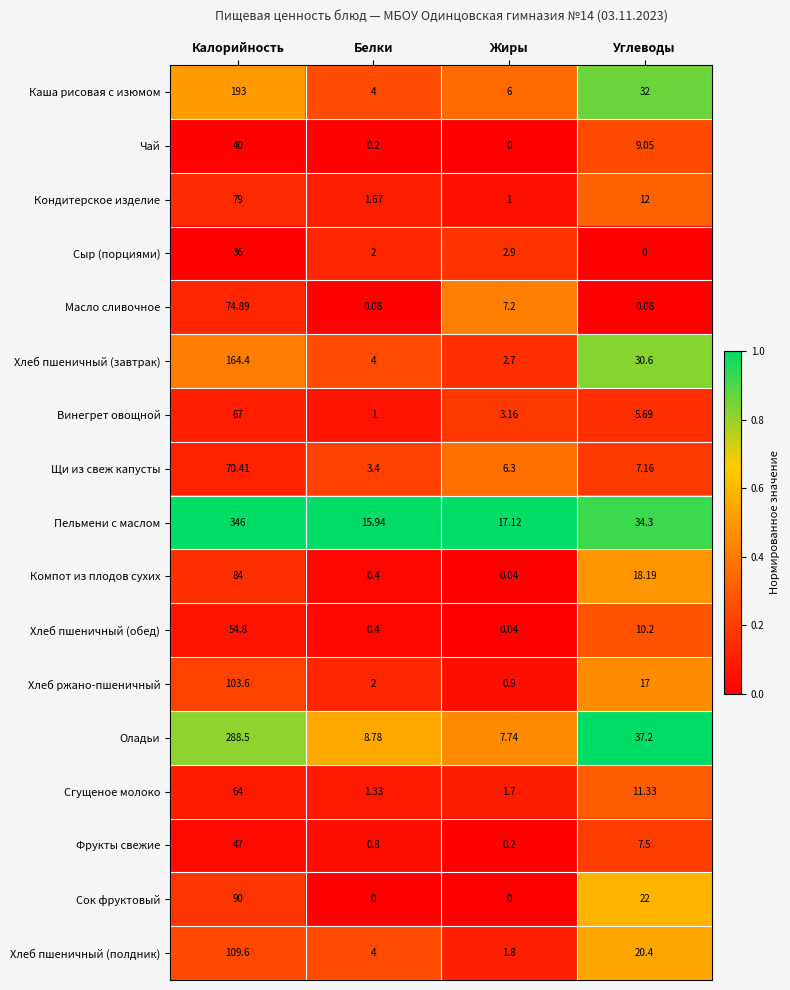

At which label does Каша рисовая с изюмом first exceed 32?

Калорийность